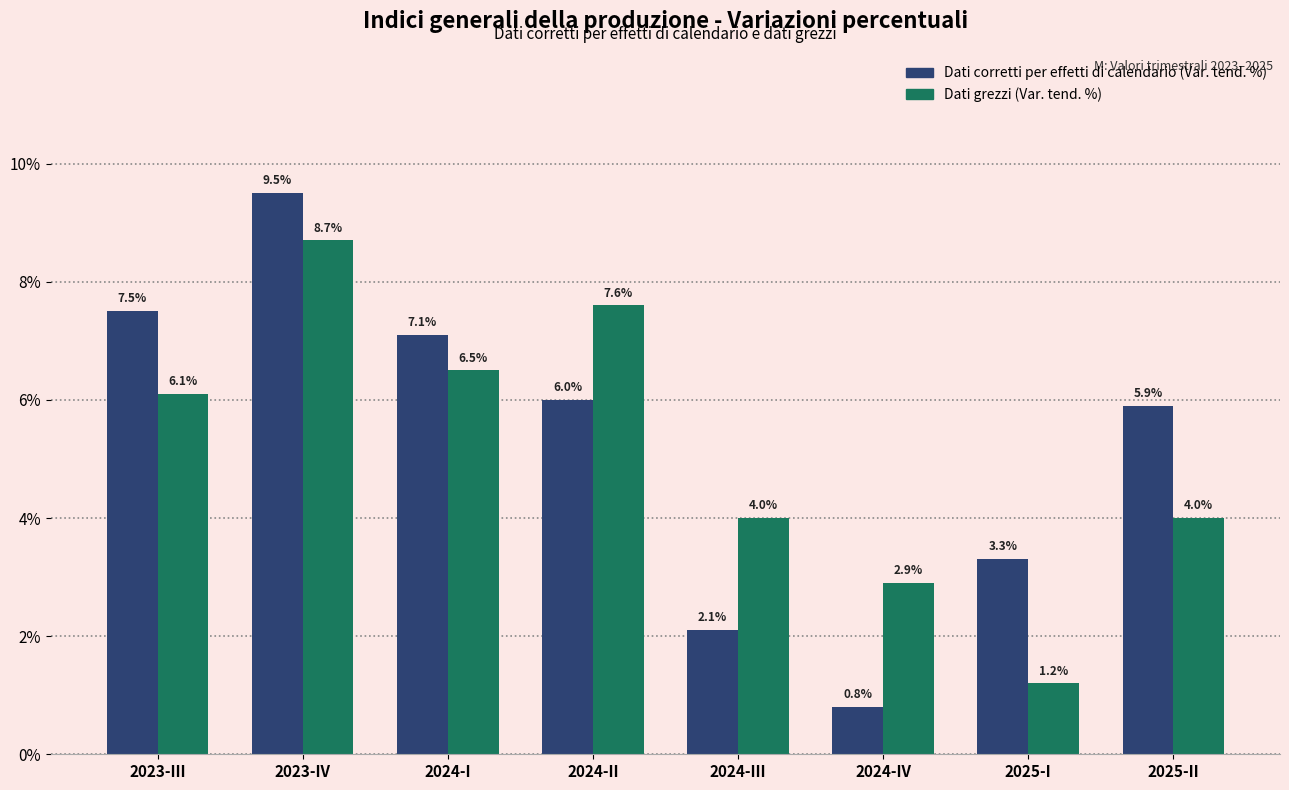

True or false: Dati grezzi (Var. tend. %) has a value of 10.6 at 2023-III.

False